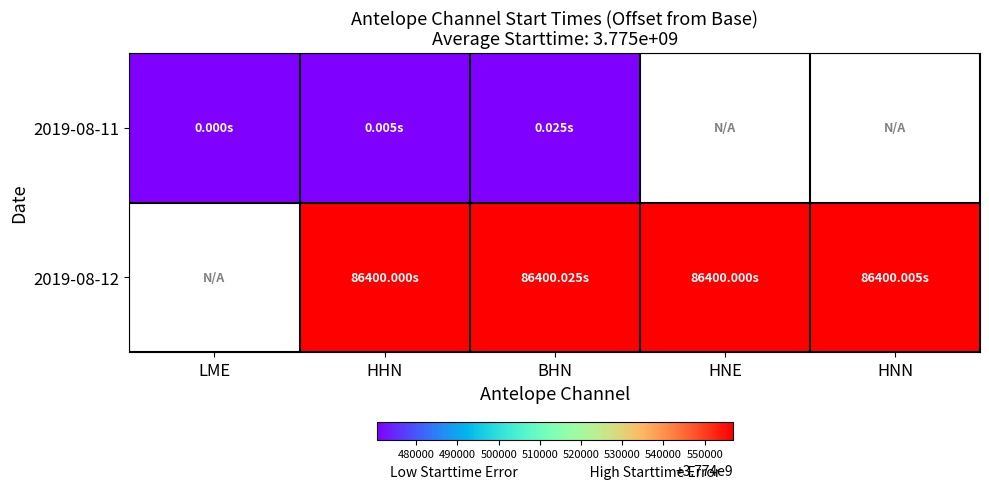

At which label is 2019-08-11 closest to 3774470400?

LME